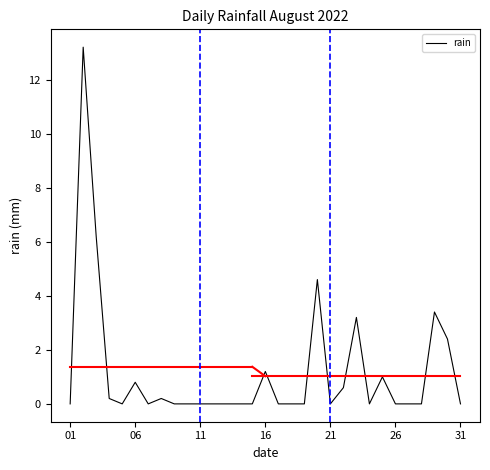

What is the difference between the maximum and minimum values?

13.2